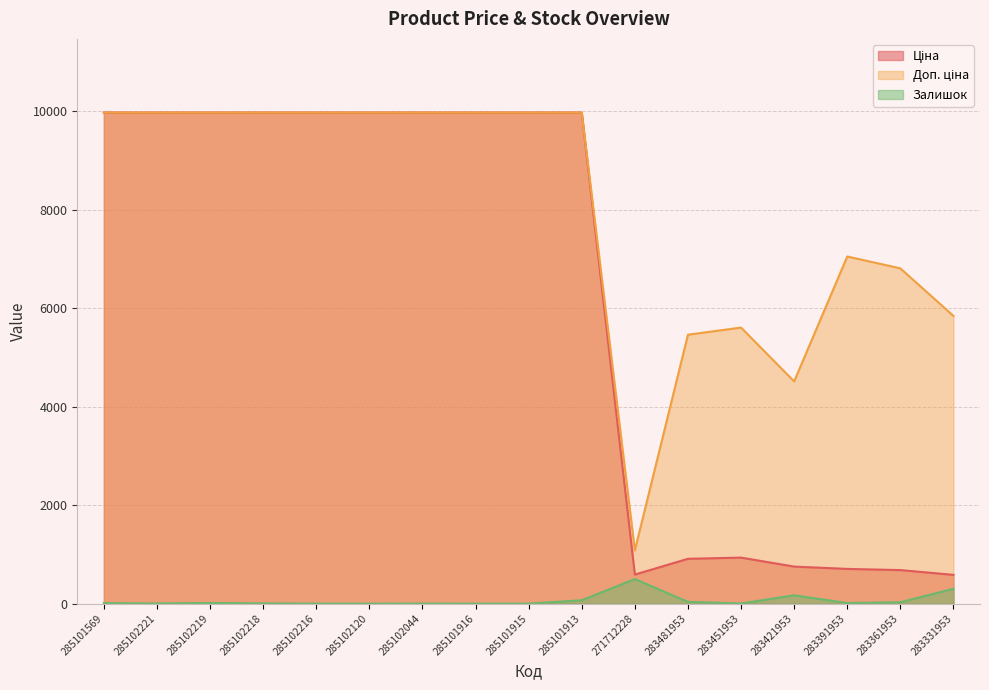

What is the total value across all series at 283331953?

6730.8